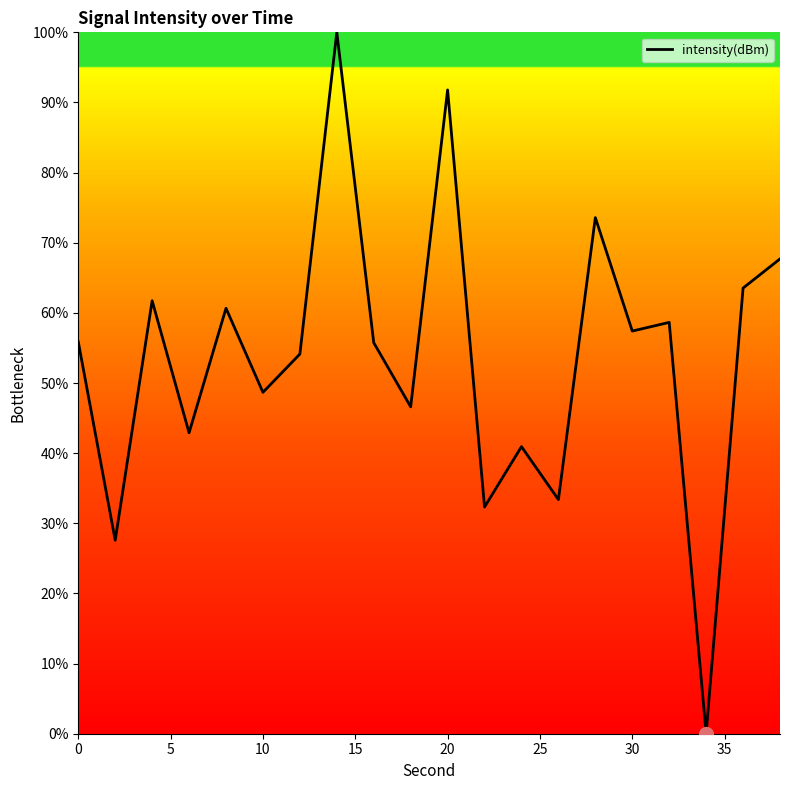

What is the difference between the maximum and minimum values?

100.0